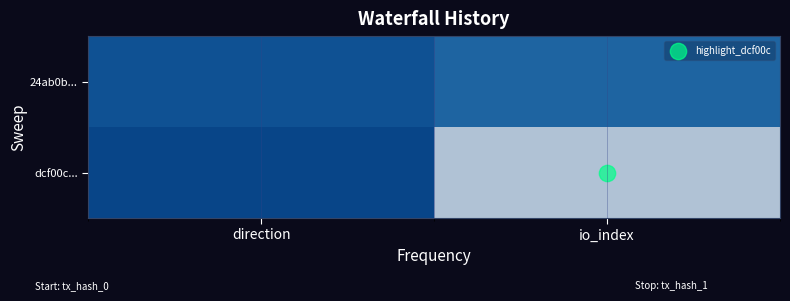

What is the minimum value shown in the chart?

1